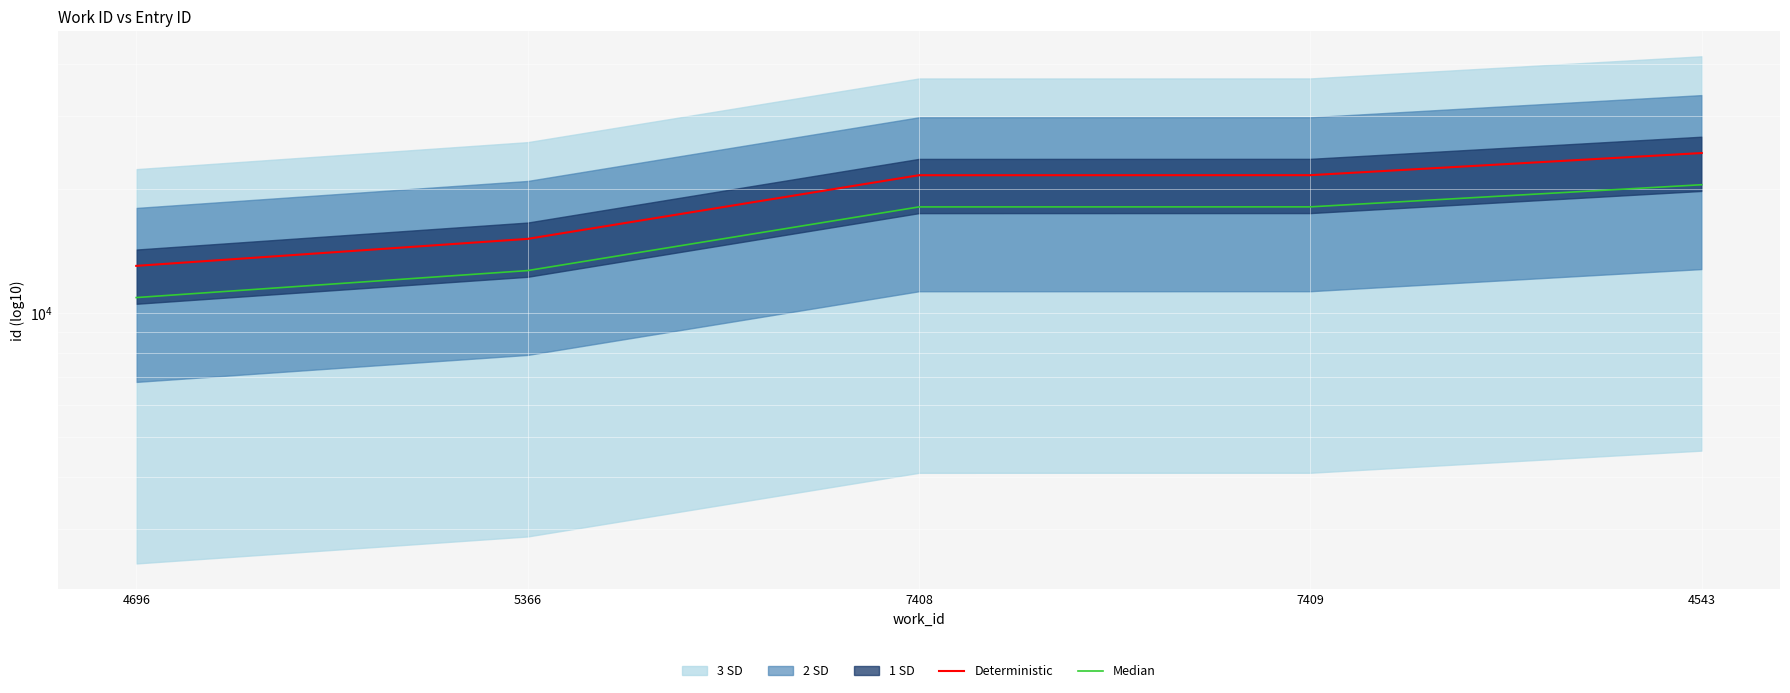

What is the difference between the maximum and minimum values in the Deterministic series?

11384.1